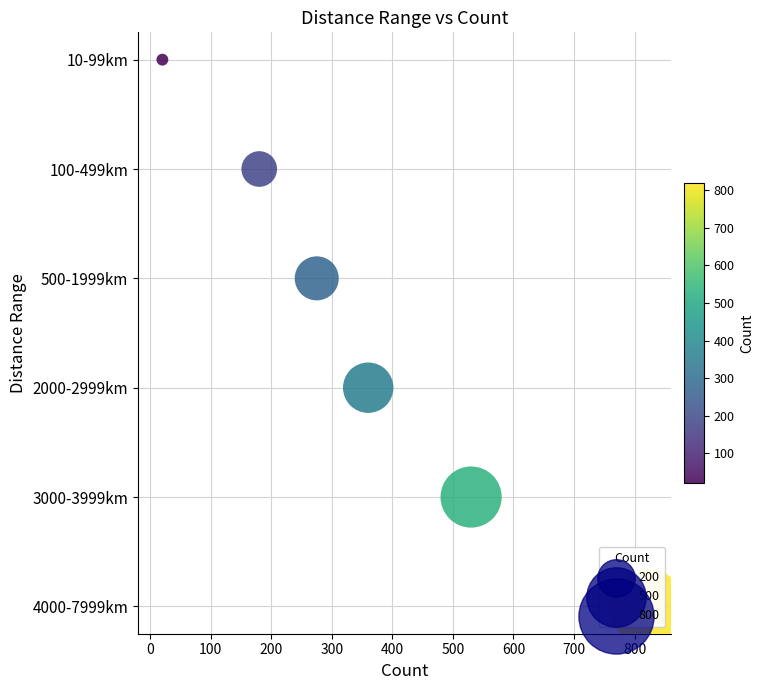

Which has a higher value, 0 or 200?

200